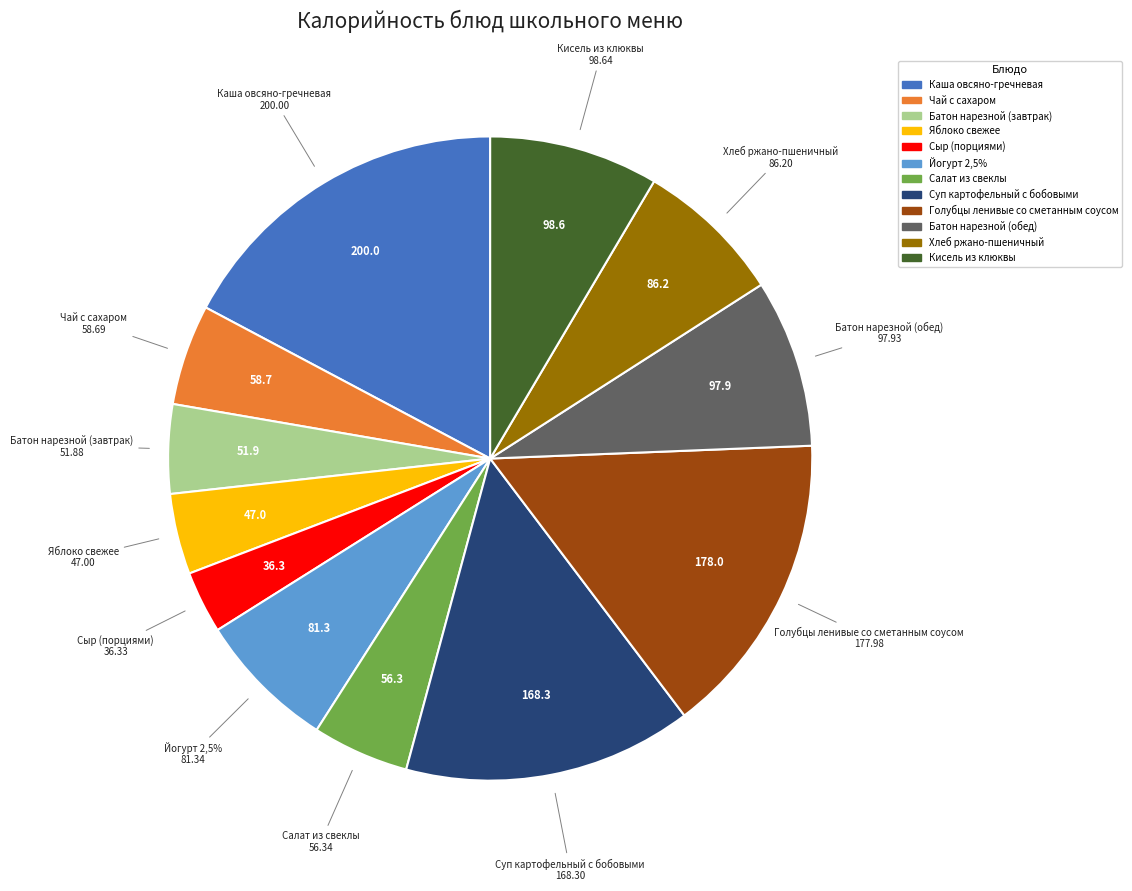

Does Салат из свеклы account for over 50% of the chart?

No